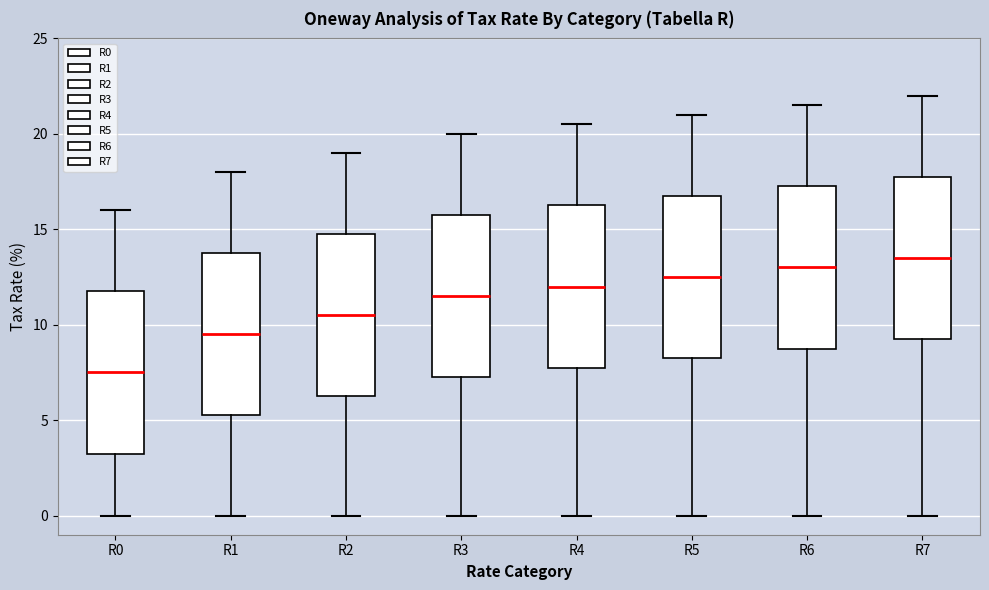

Which box's median line is the highest?

R7